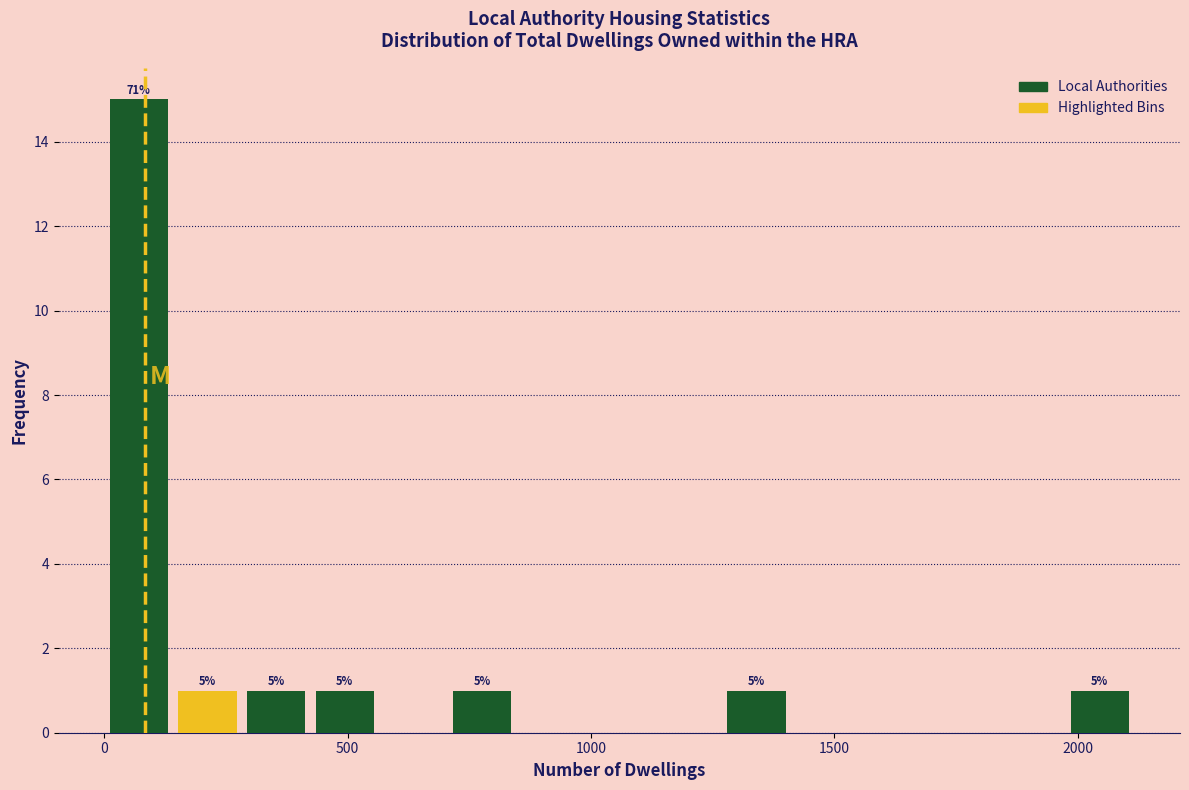

Around what value on the x-axis is the tallest bar? Give the approximate position of its centre, as read against the axis.

50